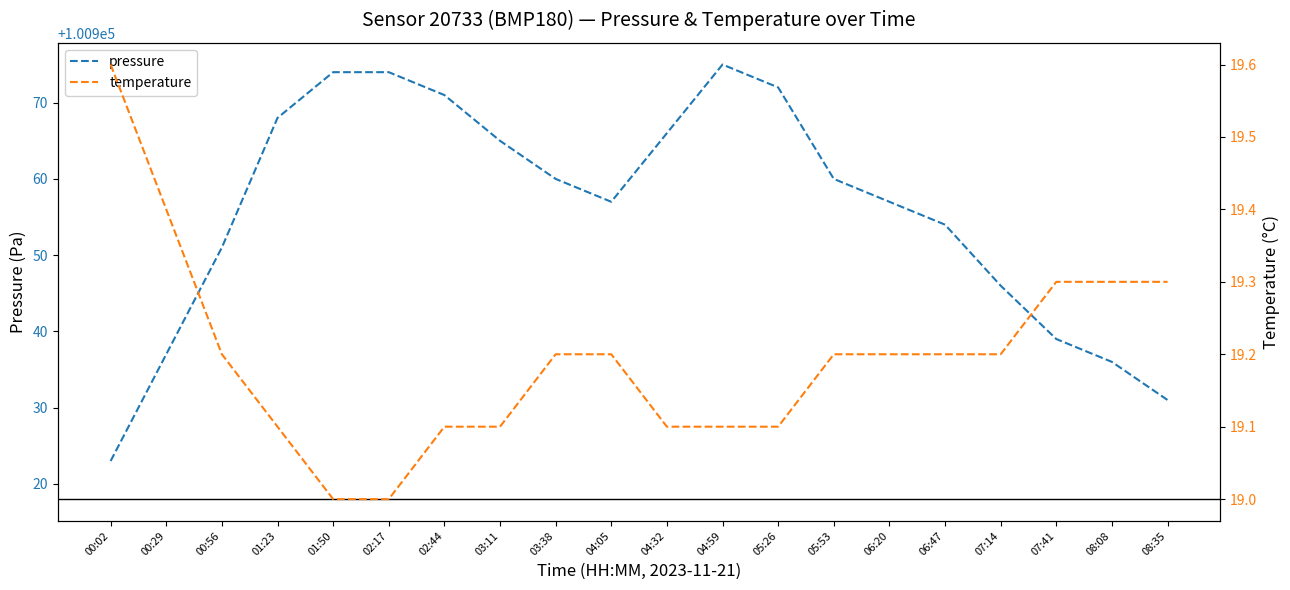

What are all the series names shown in the legend?

pressure, temperature